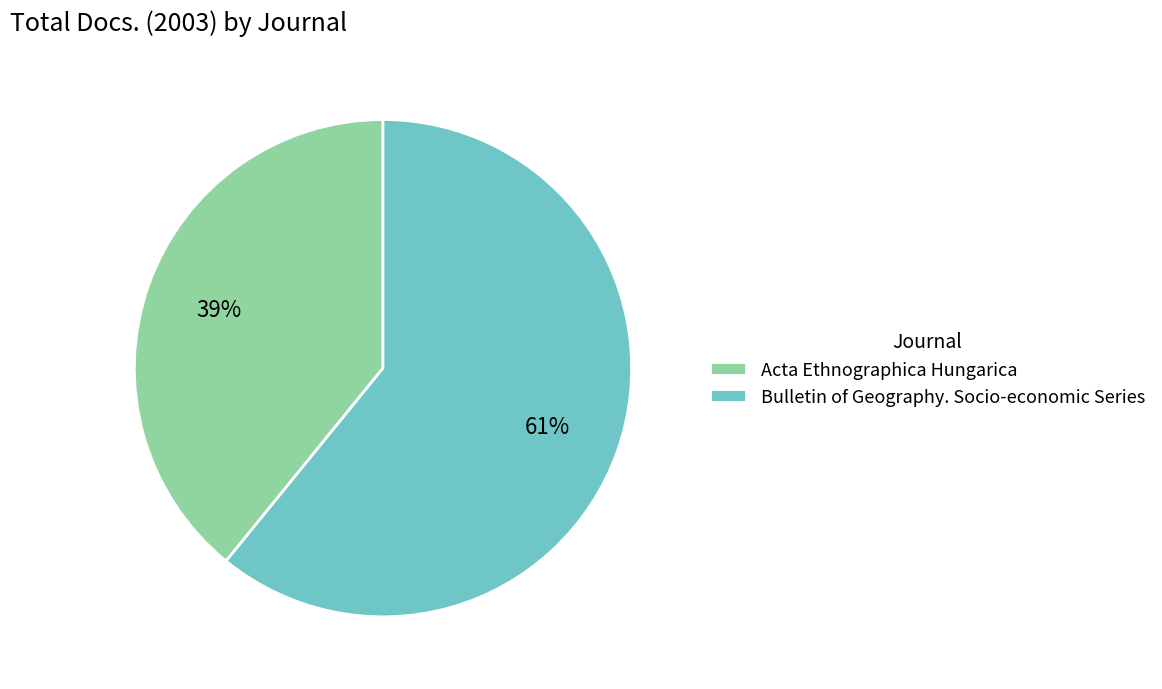

To the nearest percent, what is the average slice percentage?

50%